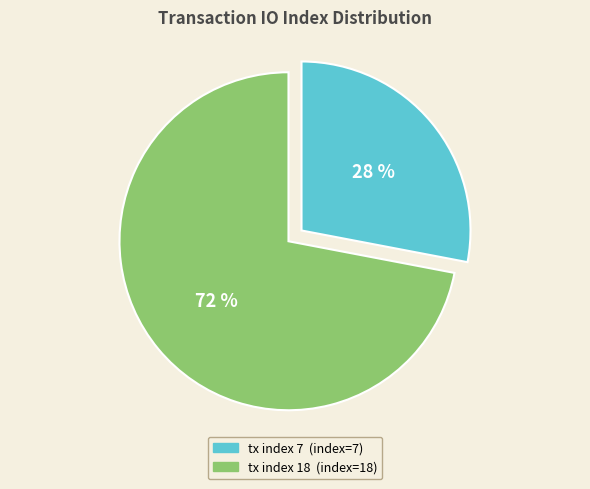

To the nearest percent, what portion does tx index 18 represent?

72%